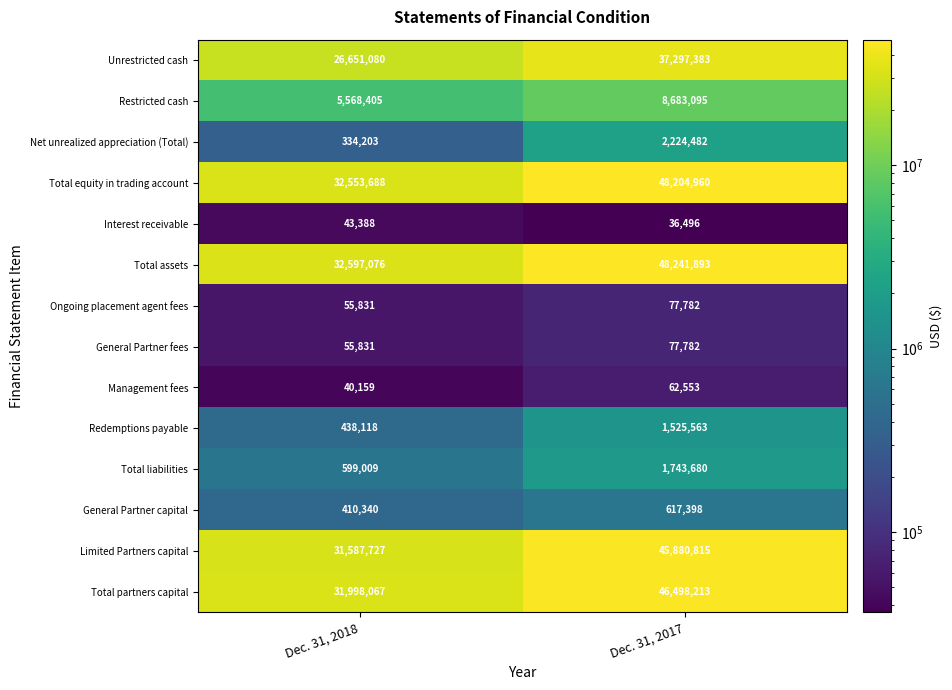

What is the maximum value shown in the chart?

48241893